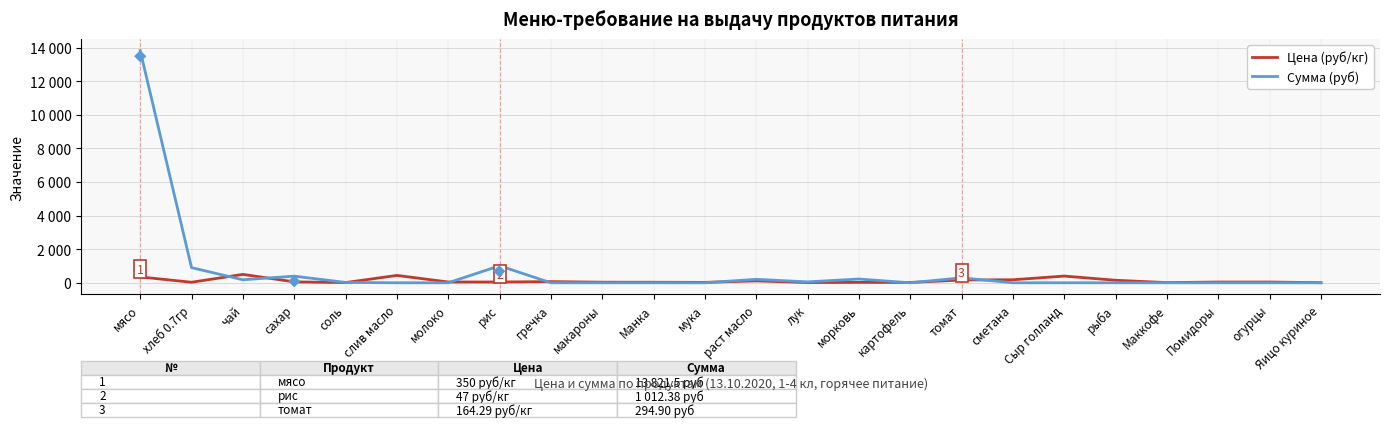

Reading left to right, list all the values displayed in this chart.

Цена (руб/кг): мясо=350.0	хлеб 0.7гр=31.4	чай=500.0	сахар=55.0	соль=12.0	слив масло=438.9	молоко=47.0	рис=47.0	гречка=70.0	макароны=35.0	Манка=32.0	мука=24.0	раст масло=115.0	лук=15.0	морковь=25.0	картофель=20.0	томат=164.3	сметана=180.0	Сыр голланд=400.0	рыба=150.0	Маккофе=10.0	Помидоры=45.0	огурцы=45.0	Яицо куриное=5.5
Сумма (руб): мясо=13821.5	хлеб 0.7гр=902.7	чай=179.5	сахар=394.9	соль=21.5	слив масло=0.0	молоко=0.0	рис=1012.4	гречка=0.0	макароны=0.0	Манка=0.0	мука=0.0	раст масло=206.4	лук=53.9	морковь=224.4	картофель=0.0	томат=294.9	сметана=0.0	Сыр голланд=0.0	рыба=0.0	Маккофе=0.0	Помидоры=0.0	огурцы=0.0	Яицо куриное=0.0